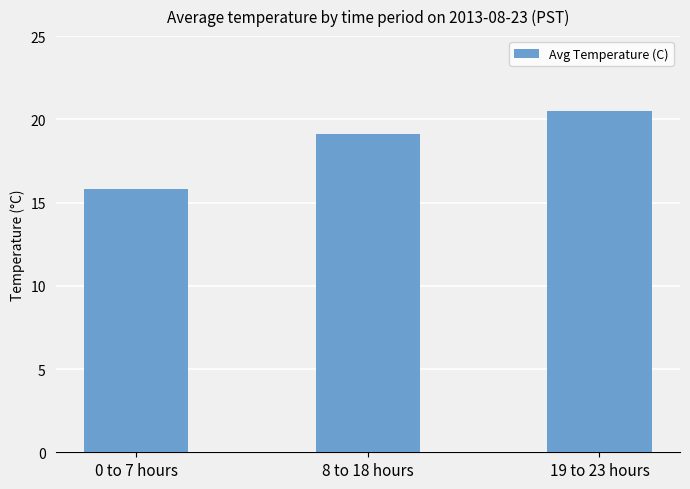

What is the smallest value displayed?

15.8